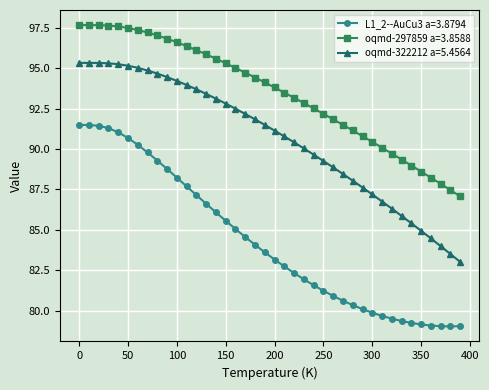

What is the difference between the second highest and second lowest values in the oqmd-297859 a=3.8588 series?

10.2